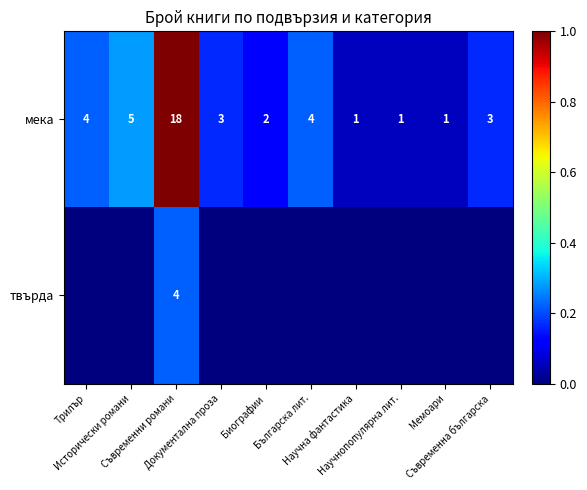

What is the difference between the second highest and second lowest values in the мека series?

4